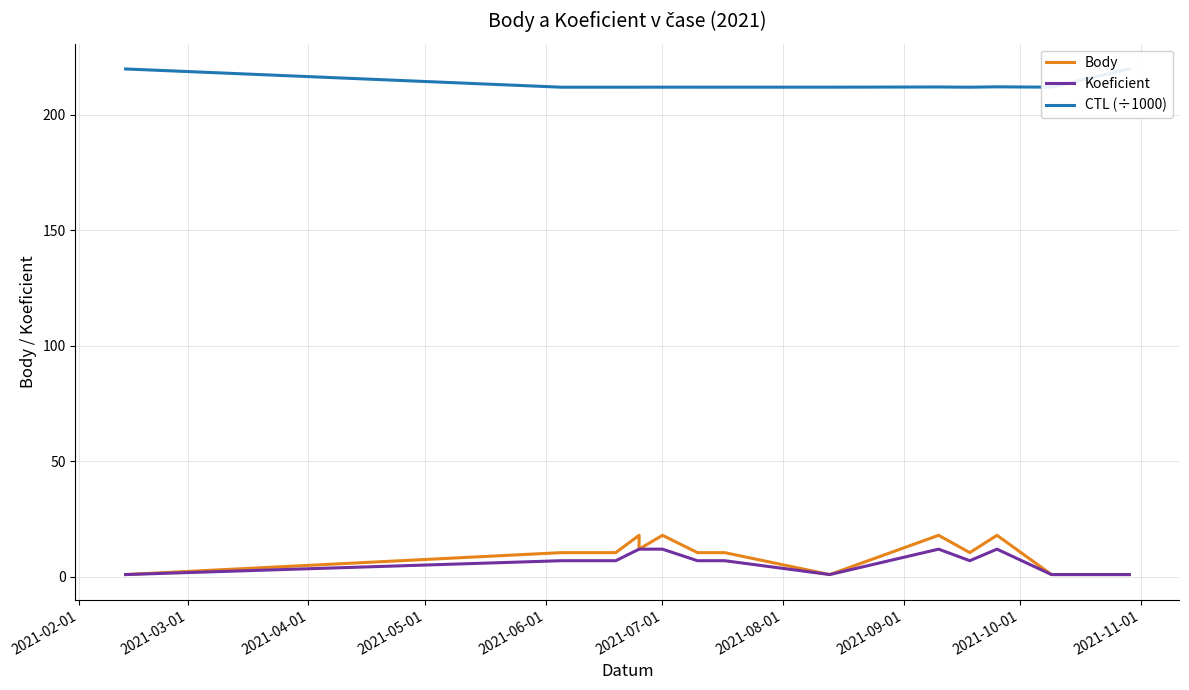

What is the sum of all CTL (÷1000) values?

2984.2